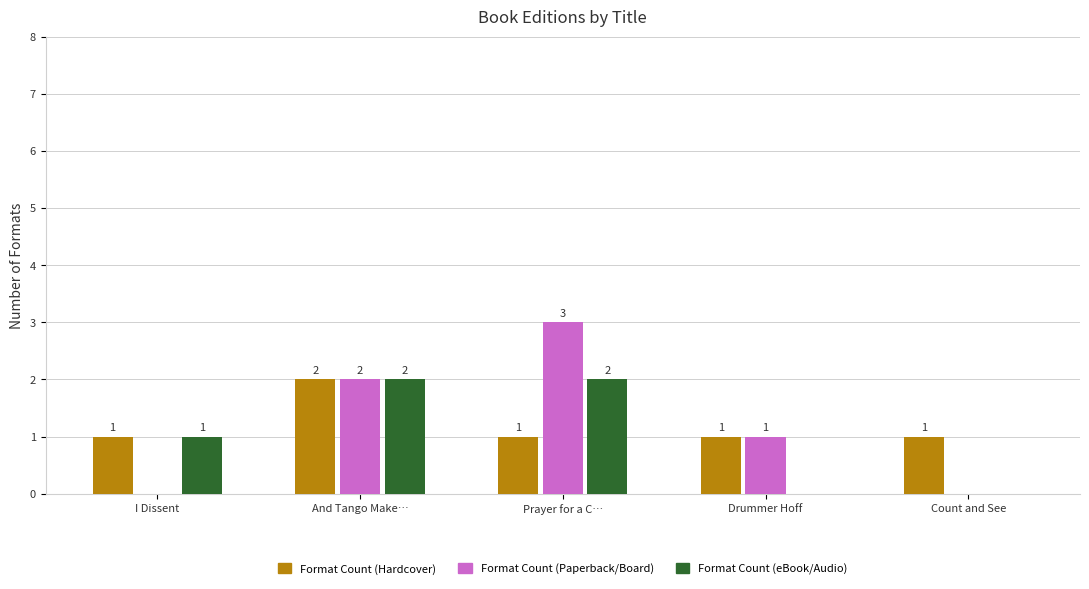

Where does the Format Count (Paperback/Board) series first go above 1?

And Tango Make…